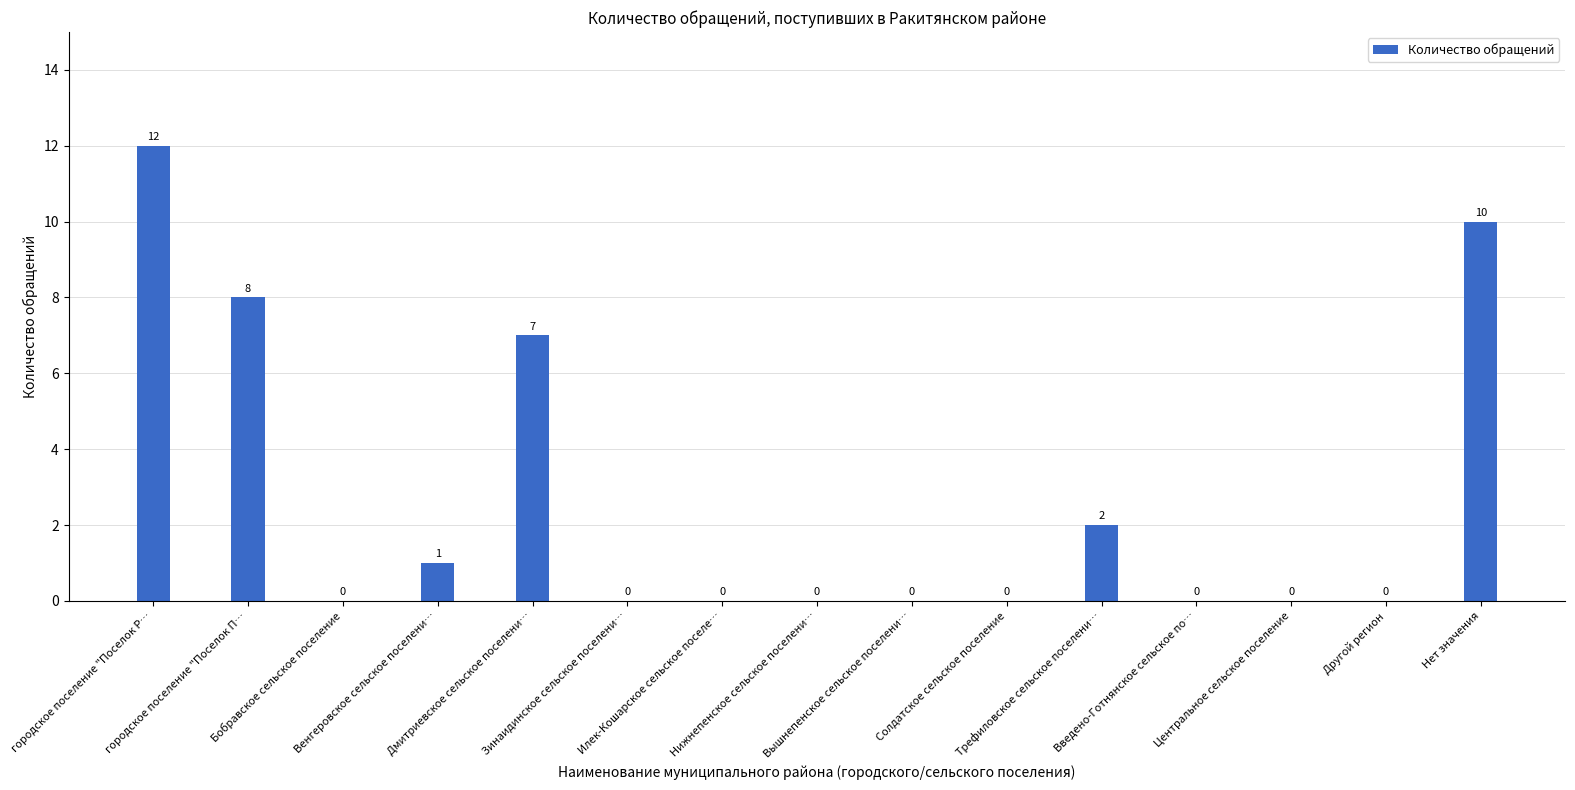

Are the bars horizontal?

No